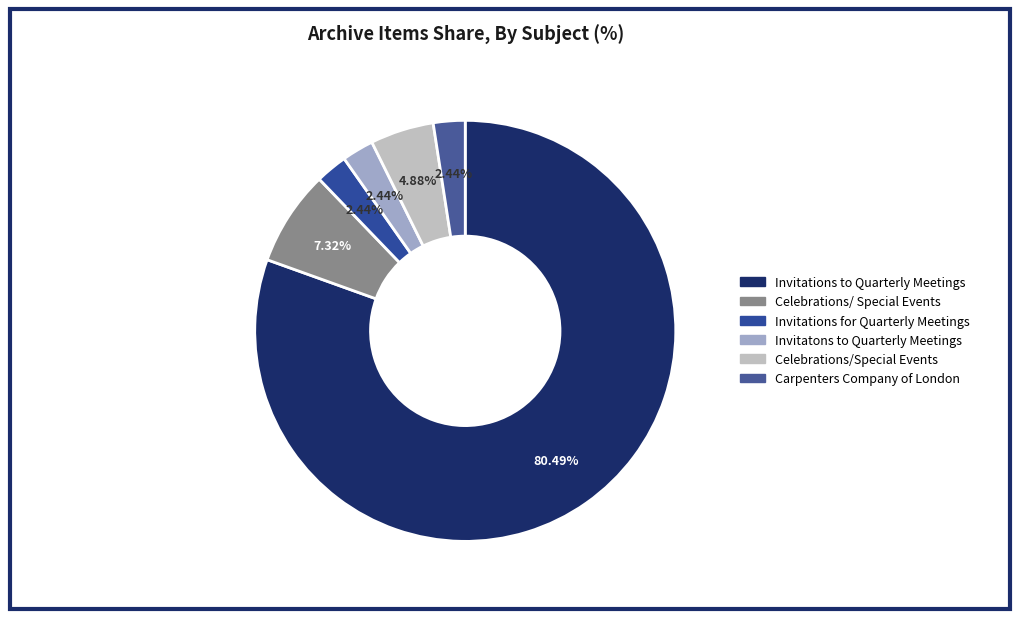

Count the number of slices in the pie.

6